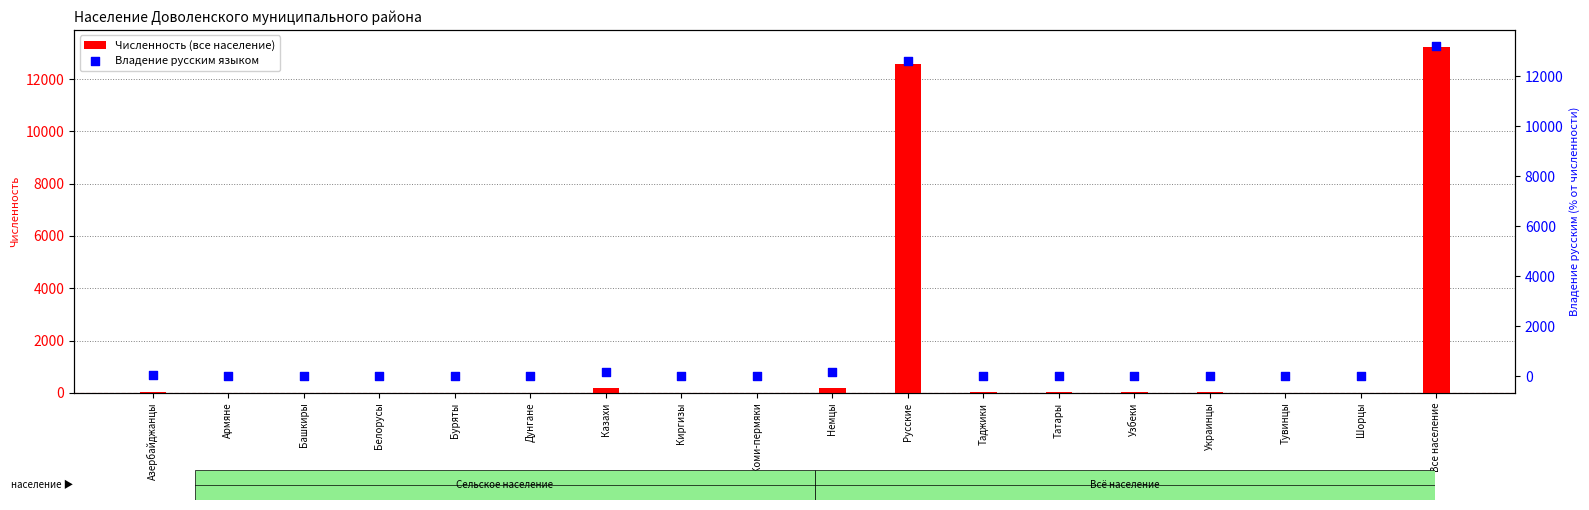

Is the value of Численность (все население) at Тувинцы greater than the value of Владение русским языком at Дунгане?

No